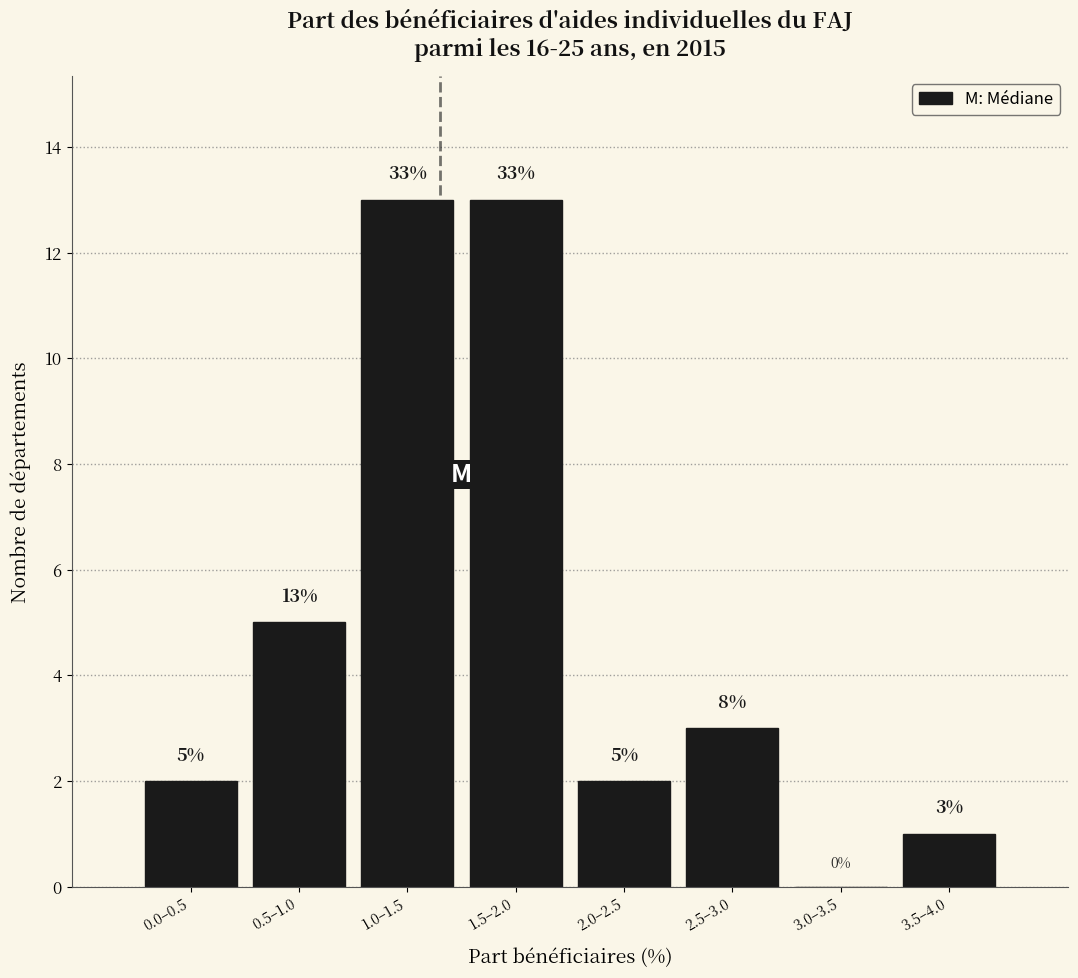

Reading right to left, extract all data points from this chart.

3.5–4.0=1	3.0–3.5=0	2.5–3.0=3	2.0–2.5=2	1.5–2.0=13	1.0–1.5=13	0.5–1.0=5	0.0–0.5=2